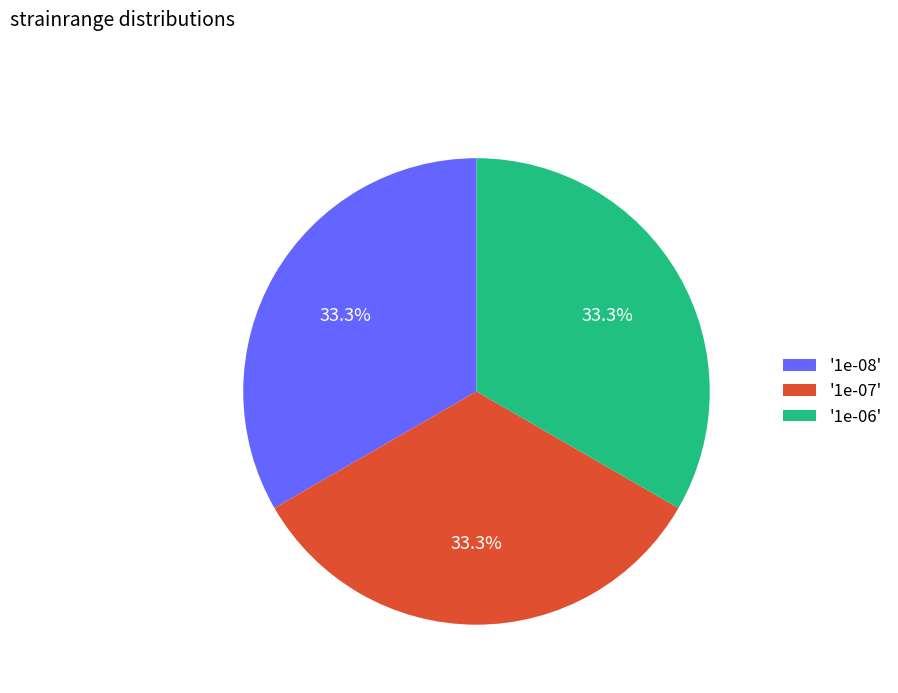

Is '1e-07' the majority of the pie?

No